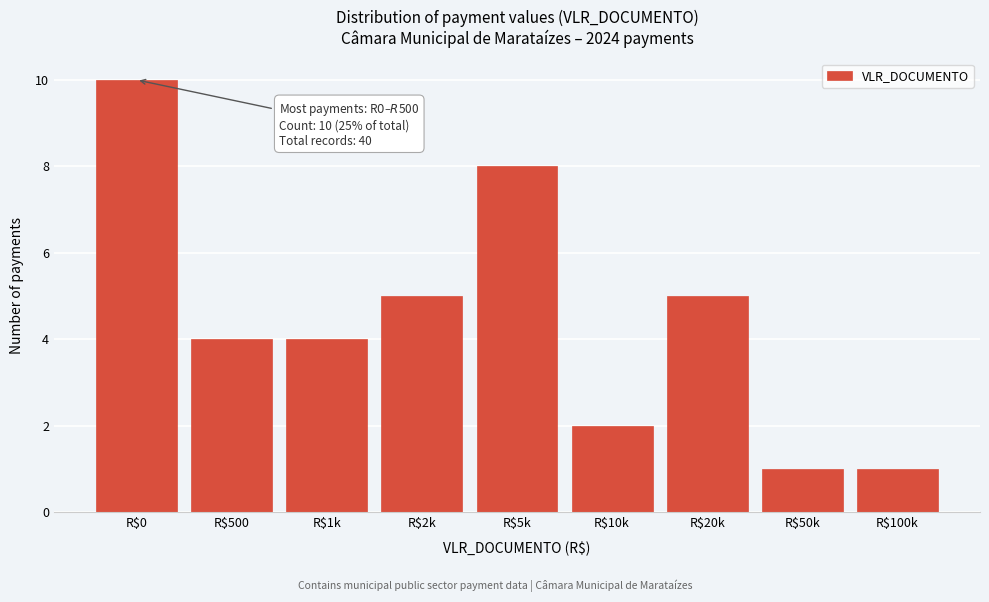

Reading right to left, what are all the values shown in this chart?

1	1	5	2	8	5	4	4	10